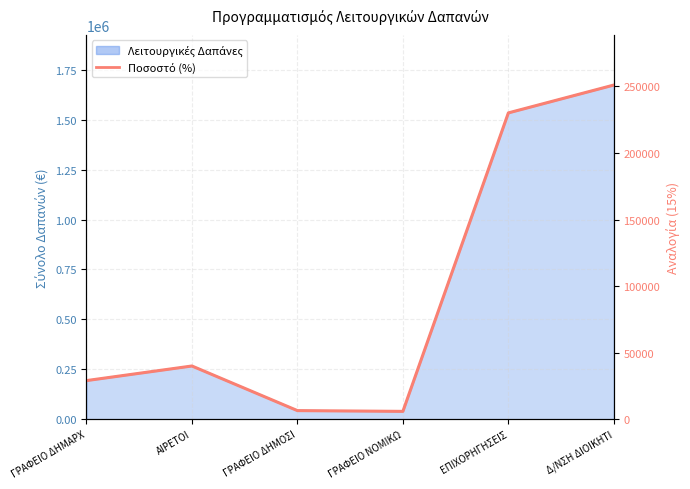

Which category has the lowest value across all series?

ΓΡΑΦΕΙΟ ΝΟΜΙΚΩ